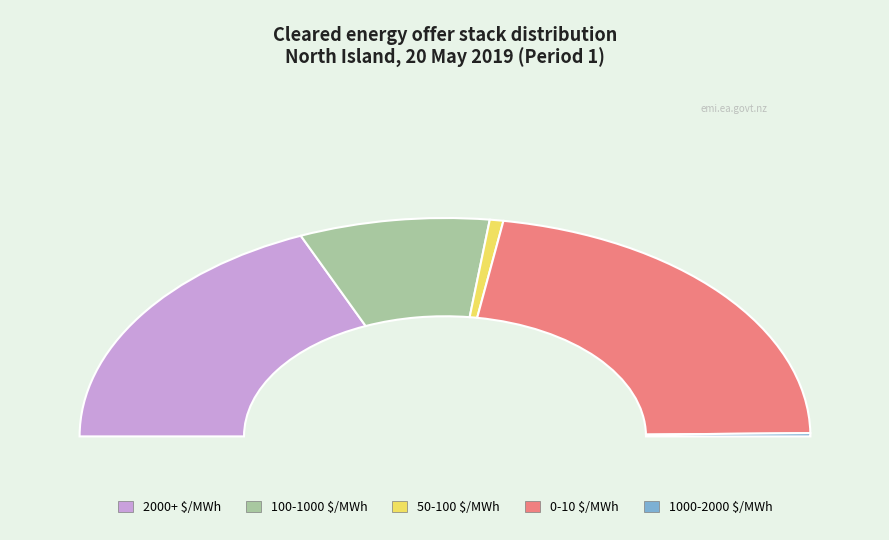

Does any single category account for the majority?

No